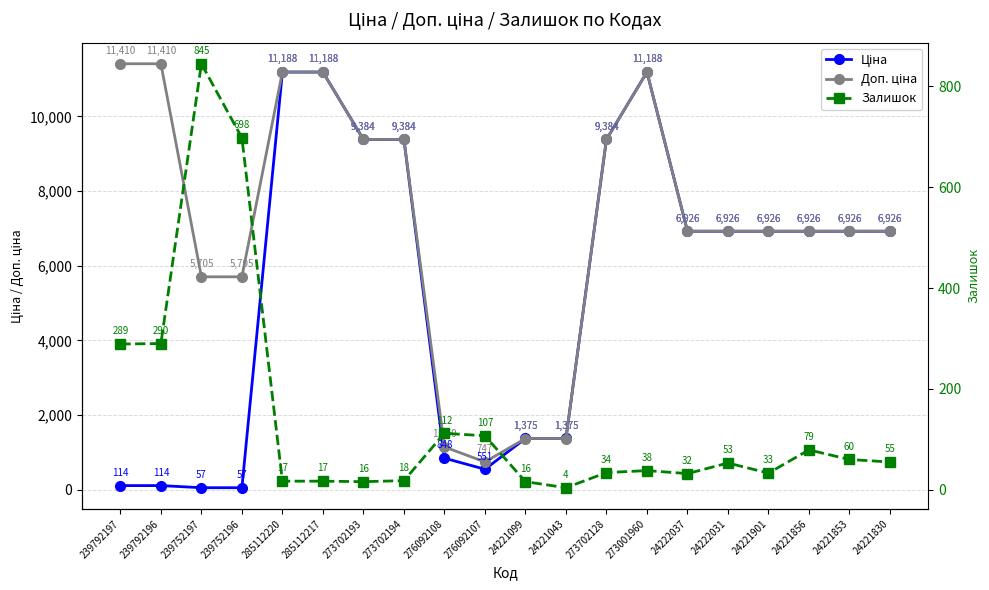

What is the value of the Залишок point at the 7th from the left?

16.0